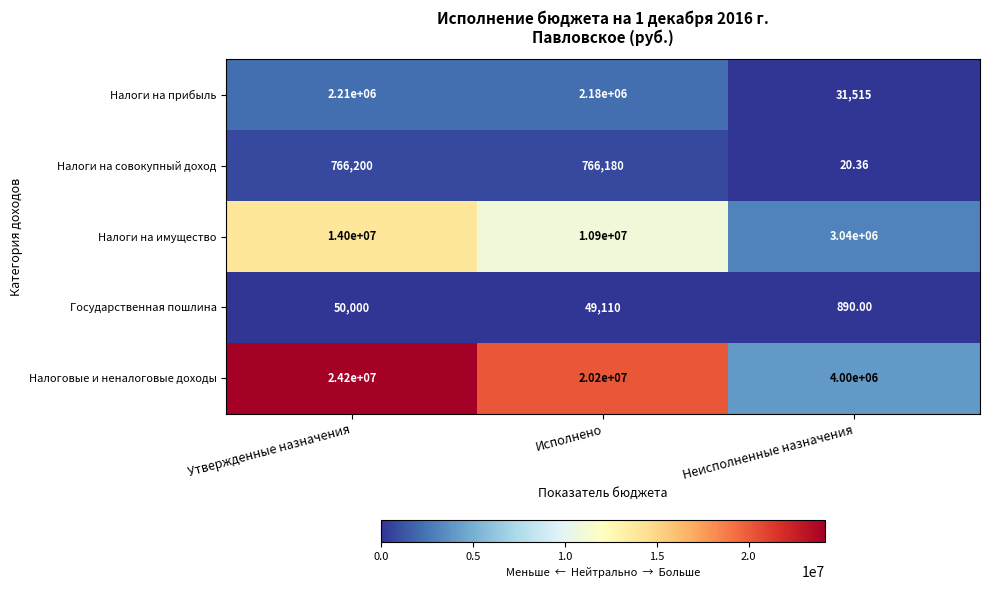

At which label is Налоги на прибыль closest to 1120757?

Исполнено